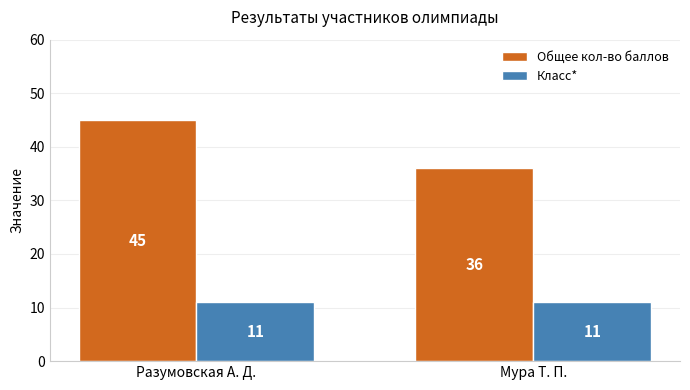

What is the maximum value shown in the chart?

45